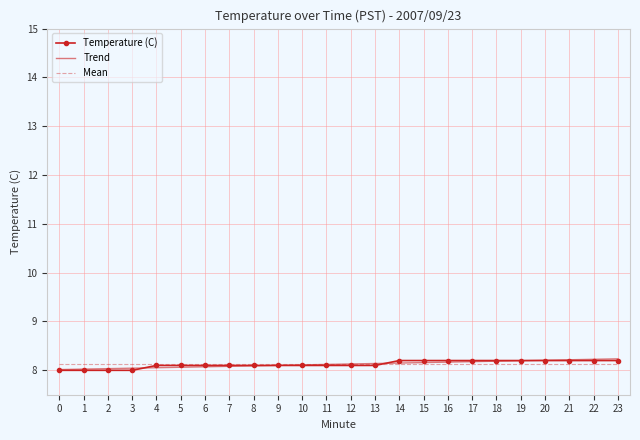

Is it true that Mean equals 11.1 at 17?

False